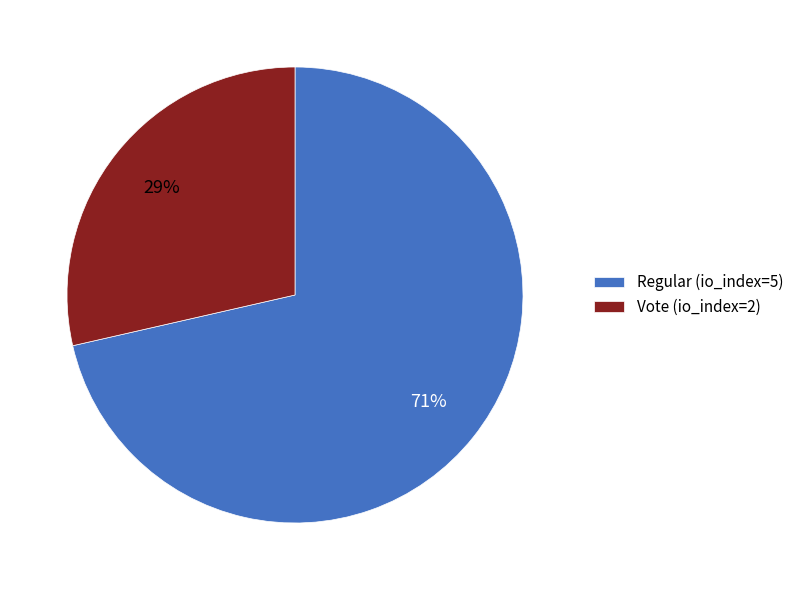

Which slice is the largest?

Regular (io_index=5)